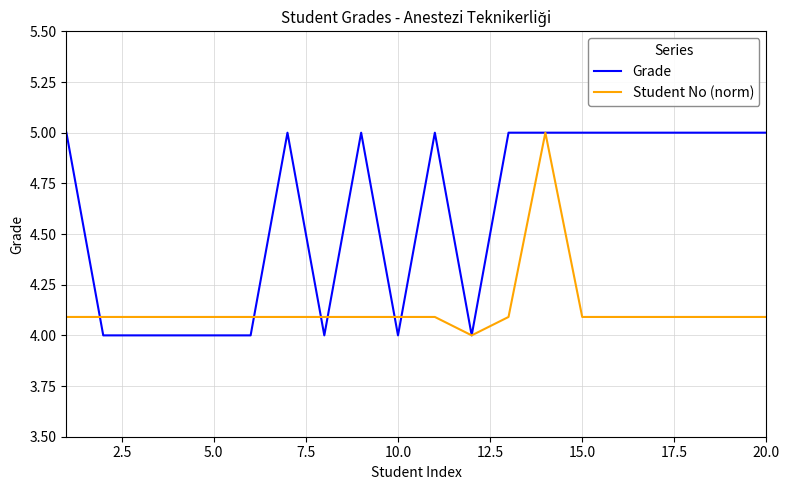

What is the maximum value shown in the chart?

5.0